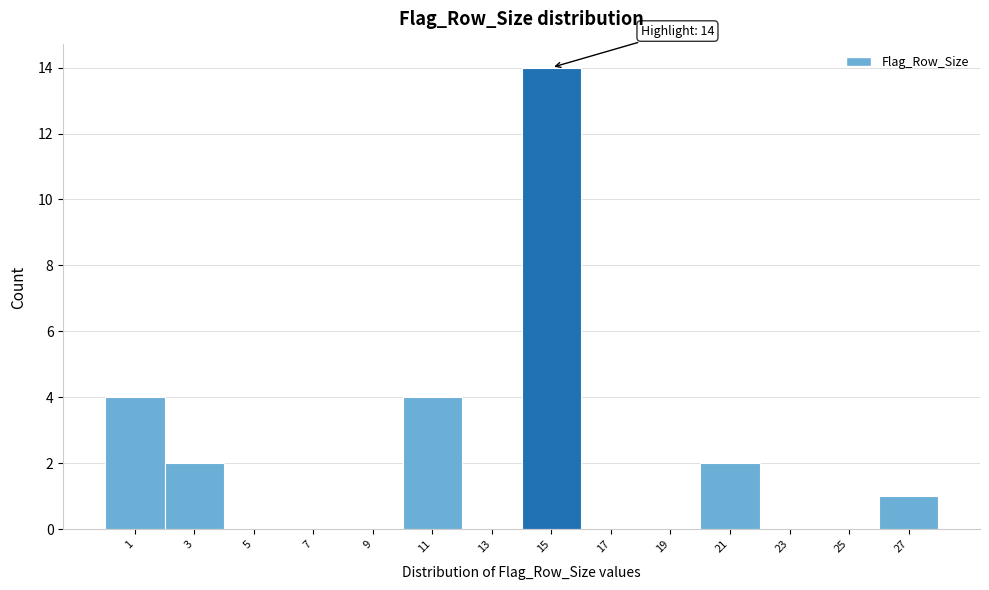

Which range on the x-axis has the tallest bar?

14 to 16